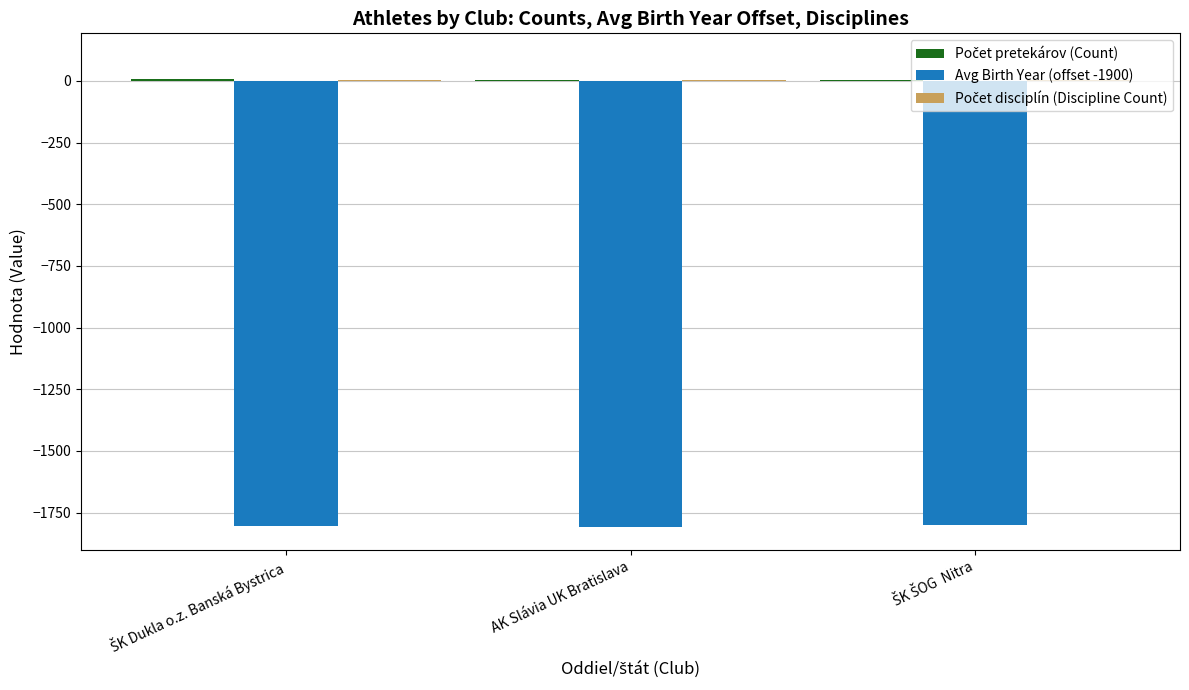

Is it true that Avg Birth Year (offset -1900) equals -1807.2 at AK Slávia UK Bratislava?

True